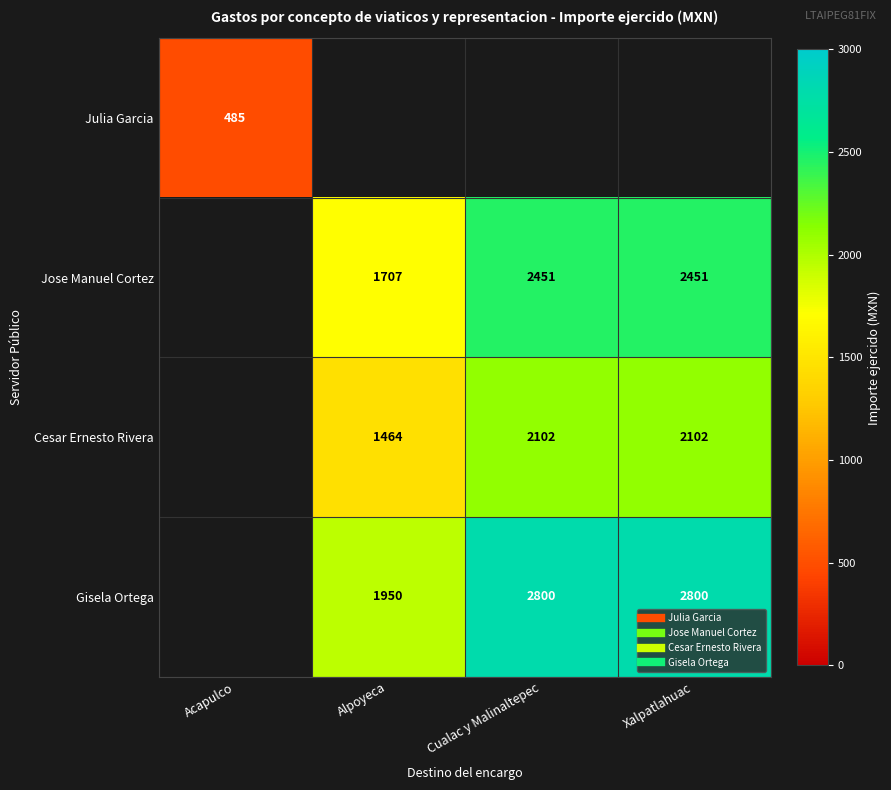

Is it true that Gisela Ortega equals 1950.0 at Alpoyeca?

True